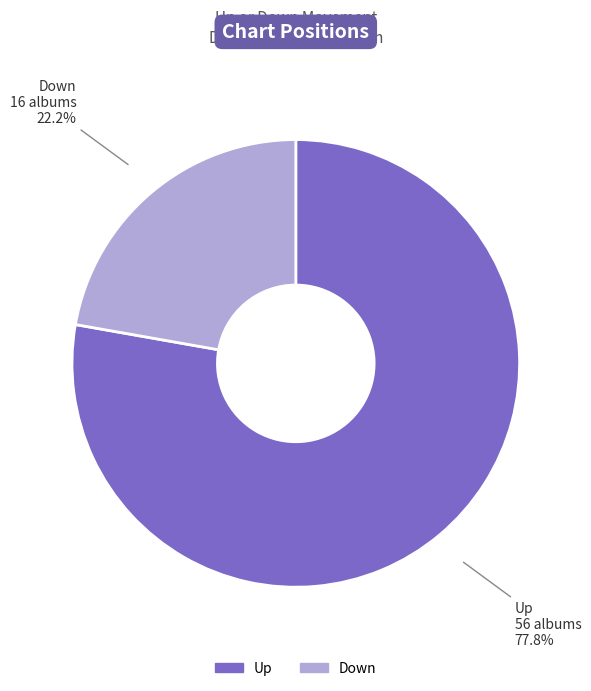

Is there any slice that represents more than half of the pie?

Yes